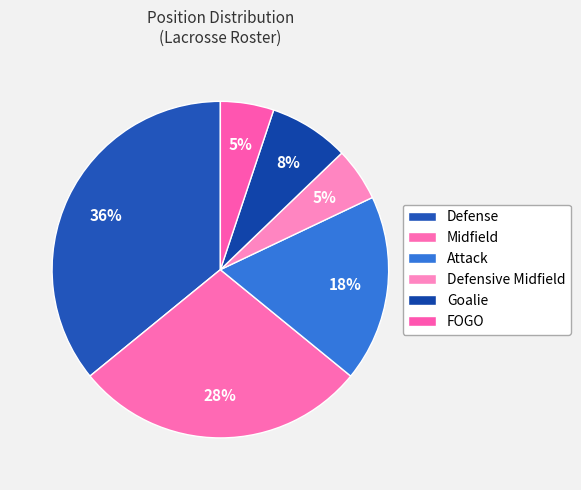

To the nearest percent, what percentage of the pie is FOGO?

5%